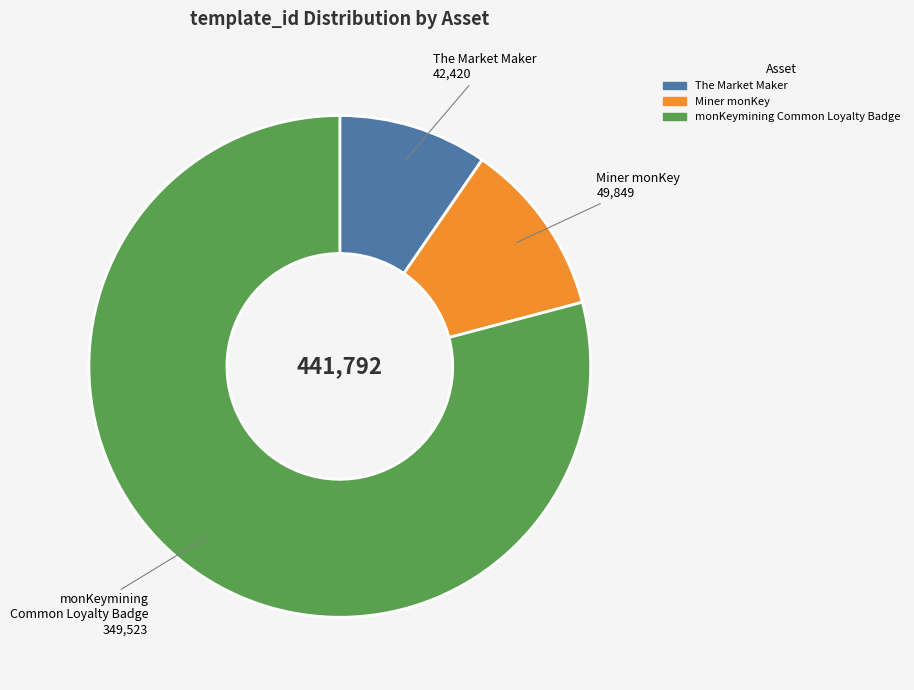

Is there a majority slice in this chart?

Yes